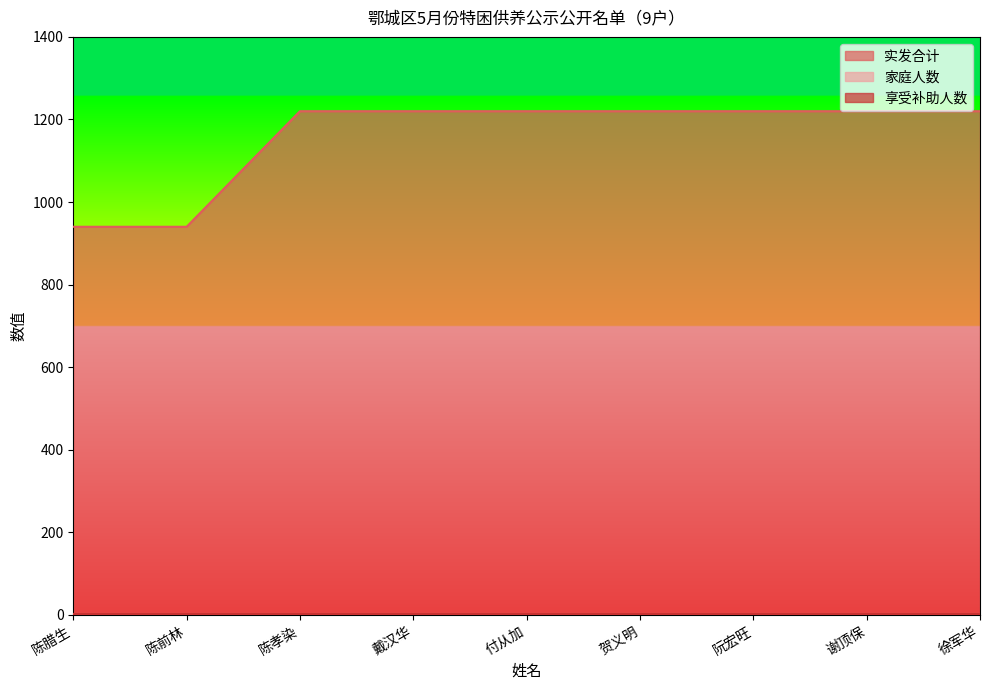

True or false: 实发合计 has more than 0 interior local peaks.

False